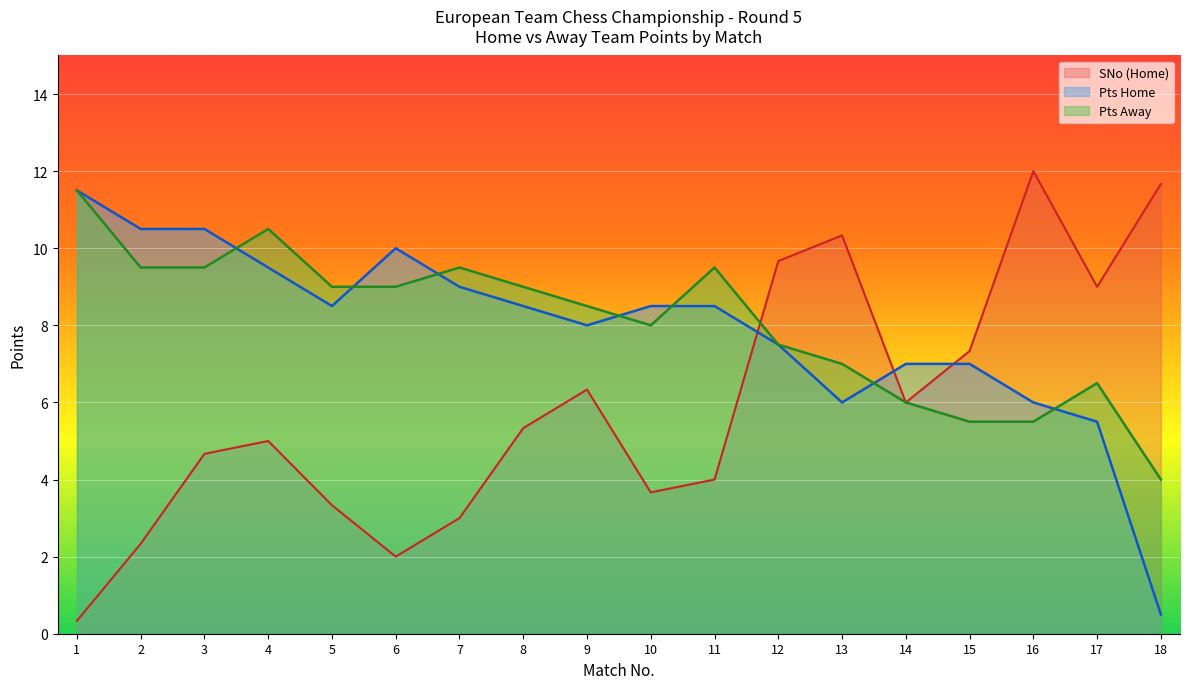

How many lines are shown in the chart?

3